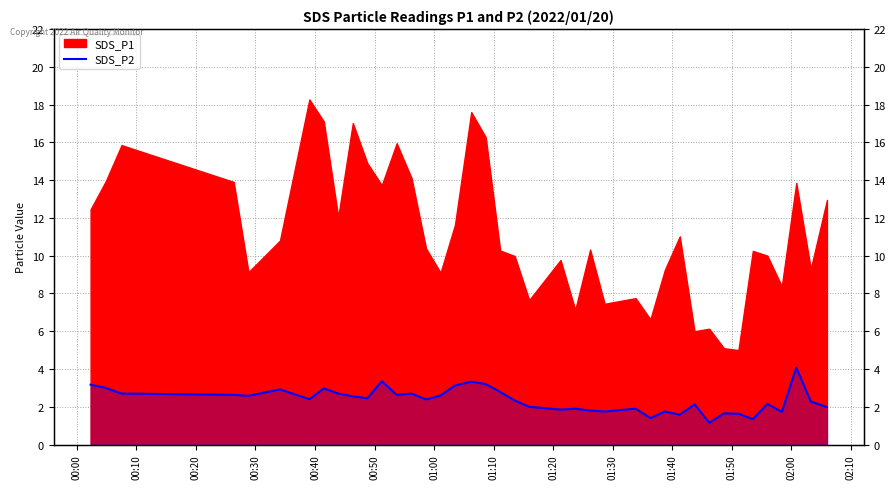

How many lines are shown in the chart?

1